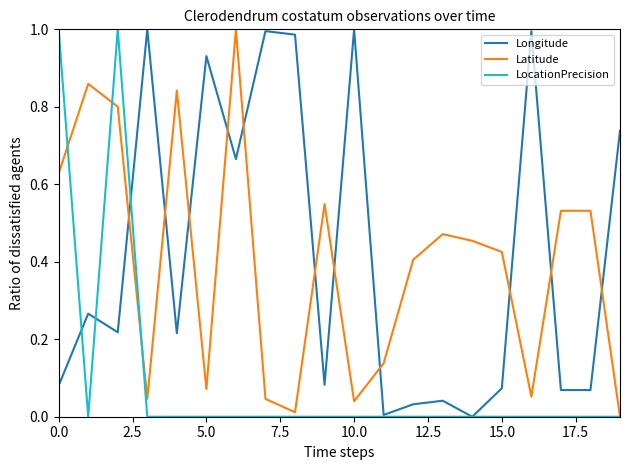

Reading right to left, transcribe all the data shown in this chart.

Longitude: 0.7	0.1	0.1	1.0	0.1	0.0	0.0	0.0	0.0	1.0	0.1	1.0	1.0	0.7	0.9	0.2	1.0	0.2	0.3	0.1
Latitude: 0.0	0.5	0.5	0.1	0.4	0.5	0.5	0.4	0.1	0.0	0.5	0.0	0.0	1.0	0.1	0.8	0.0	0.8	0.9	0.6
LocationPrecision: 0.0	0.0	0.0	0.0	0.0	0.0	0.0	0.0	0.0	0.0	0.0	0.0	0.0	0.0	0.0	0.0	0.0	1.0	0.0	1.0